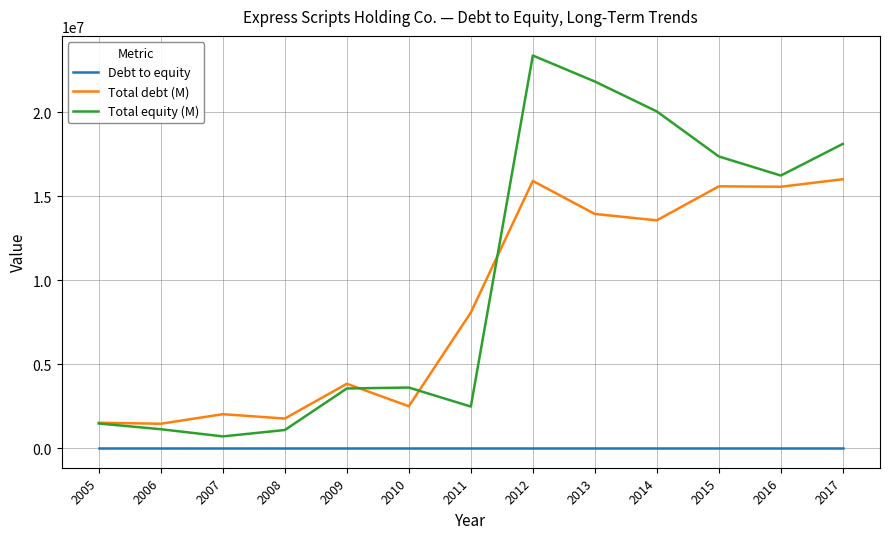

At 2015, list the series in order from largest to smallest.

Total equity (M), Total debt (M), Debt to equity